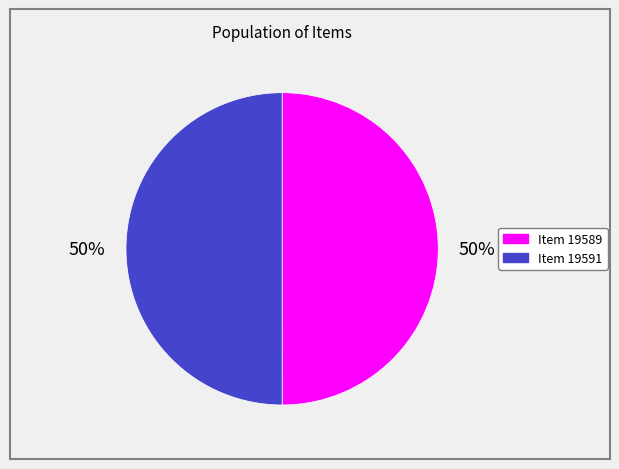

What percentage is the Item 19591 slice, to the nearest percent?

50%